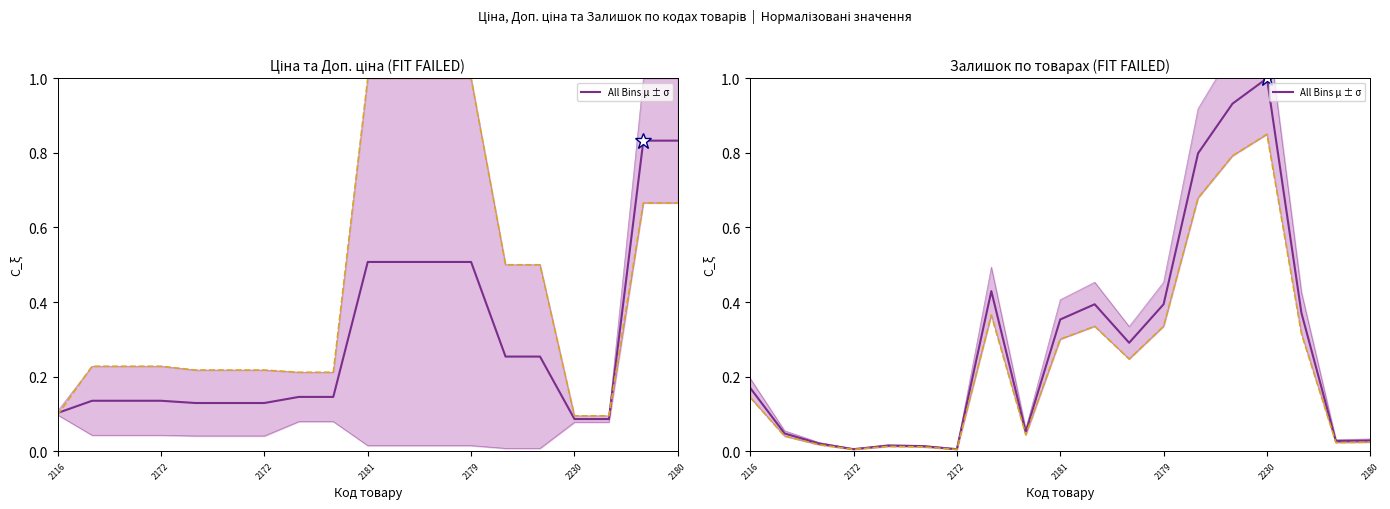

Is it true that the value at 13 is 0.8?

True